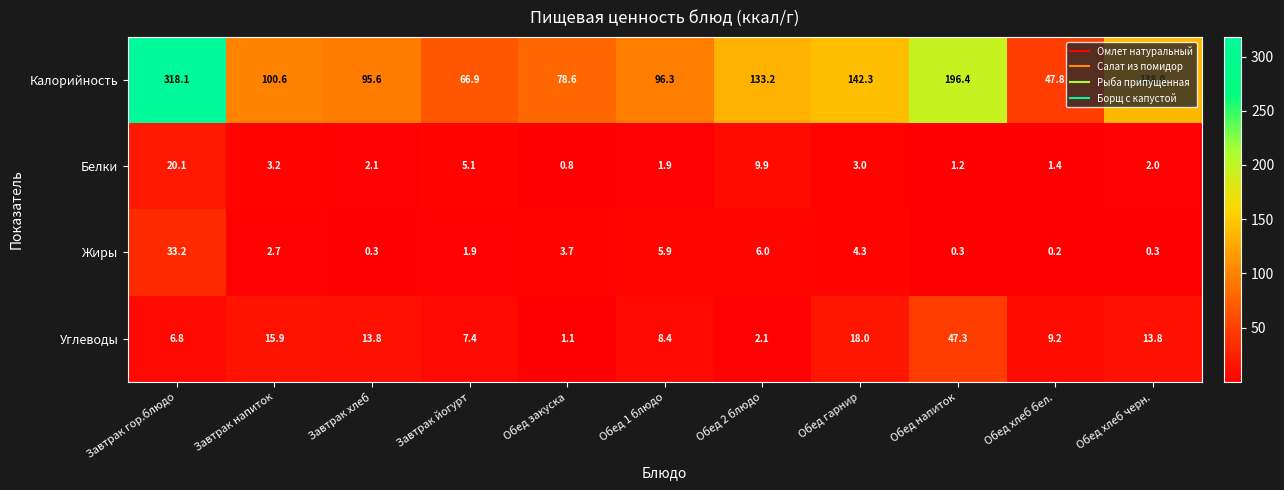

Which label corresponds to the largest value in the chart?

Завтрак гор.блюдо